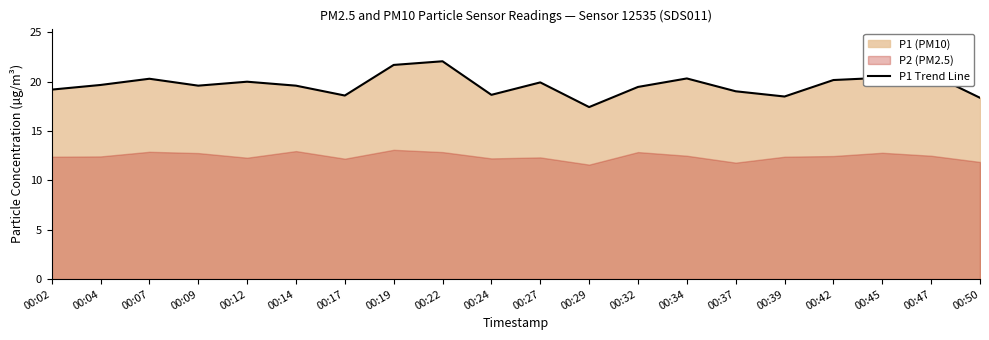

Which label corresponds to the smallest value in the chart?

00:29